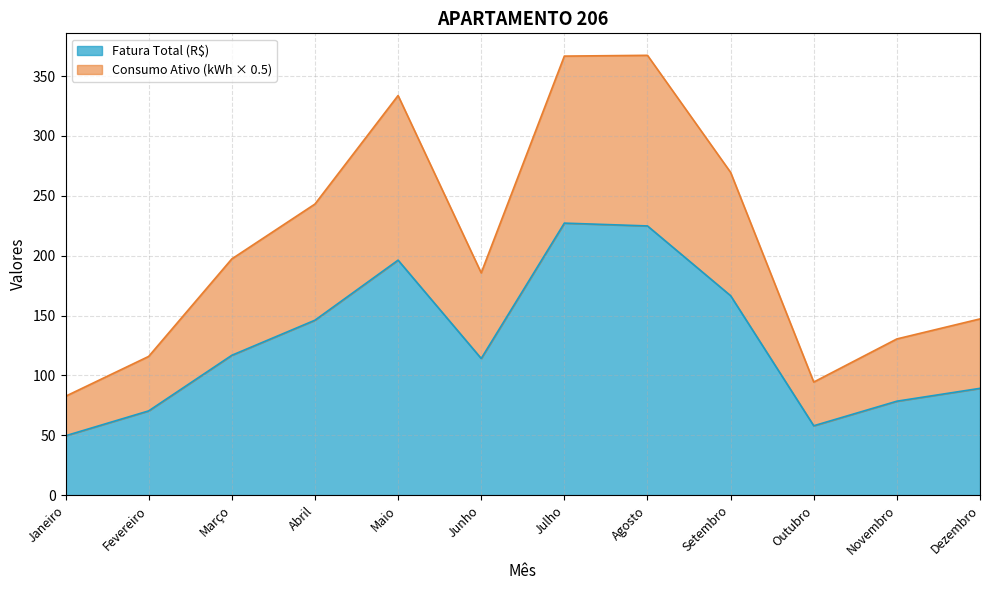

What is the sum of all Fatura Total (R$) values?

1537.4